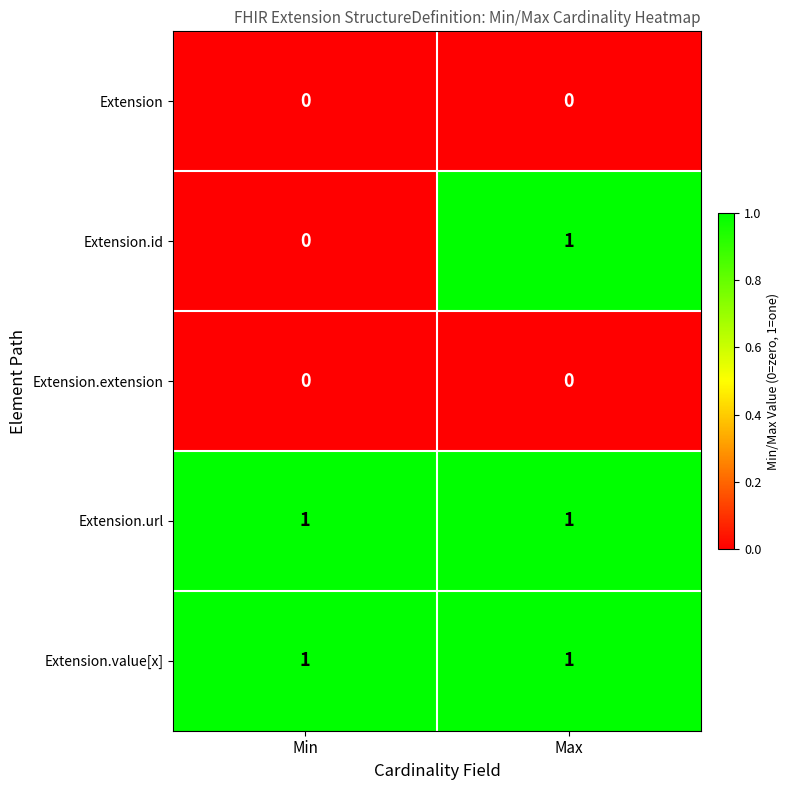

The Extension.value[x] series shows 1 at Max. True or false?

True